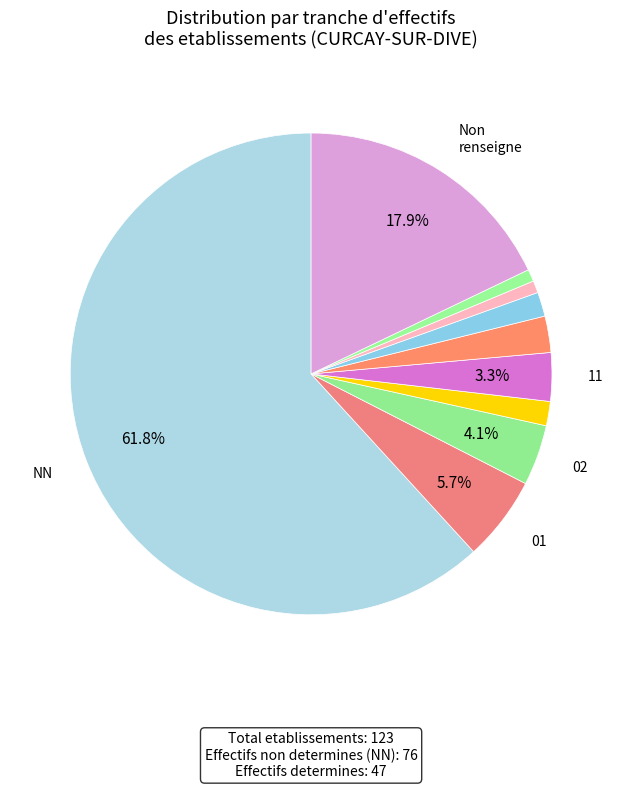

How many segments does this pie chart have?

10